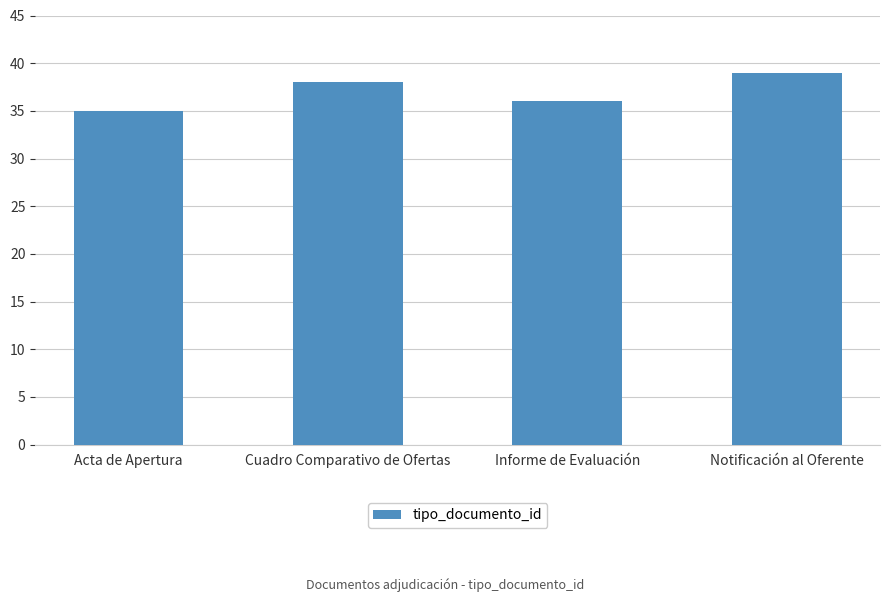

Rank the categories by value from highest to lowest.

Notificación al Oferente, Cuadro Comparativo de Ofertas, Informe de Evaluación, Acta de Apertura